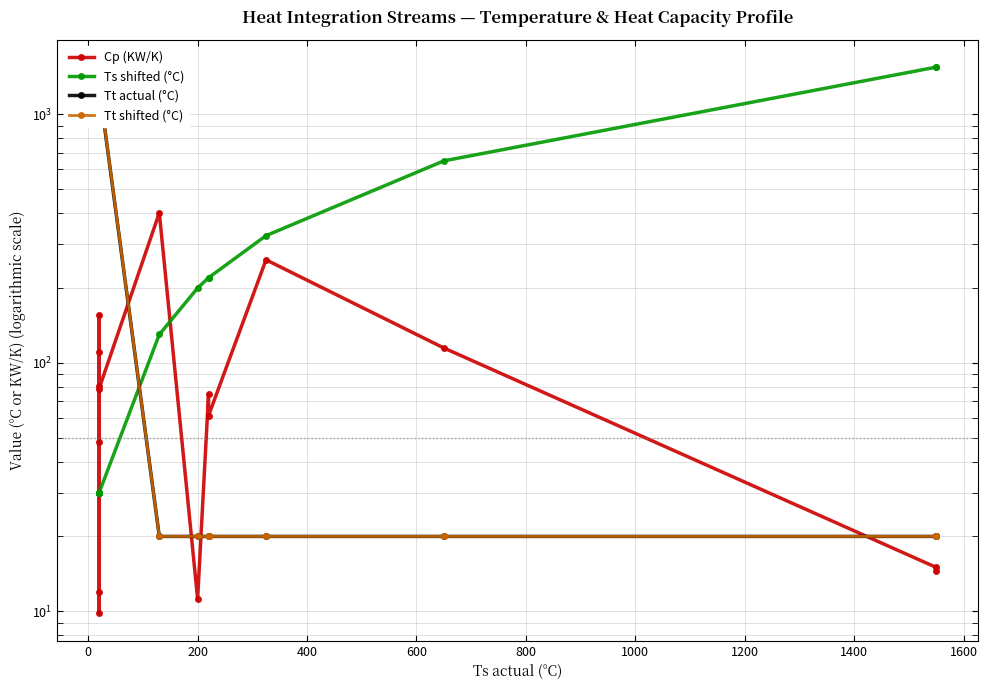

What is the minimum value for Ts shifted (°C)?

30.0